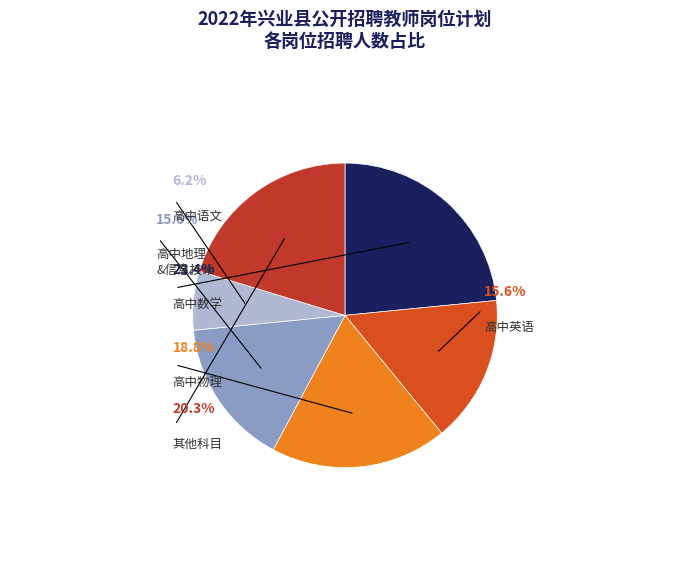

True or false: 高中生物教师 accounts for 1% of the total.

False